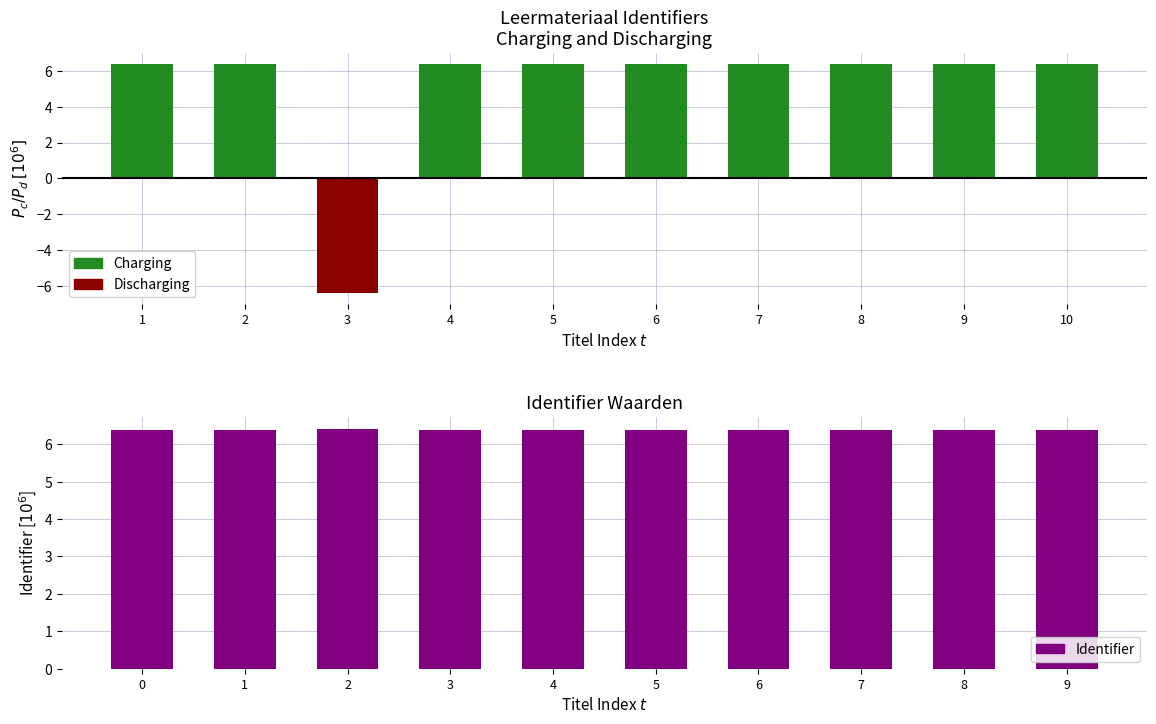

The Identifier series shows 6.4 at 8. True or false?

True